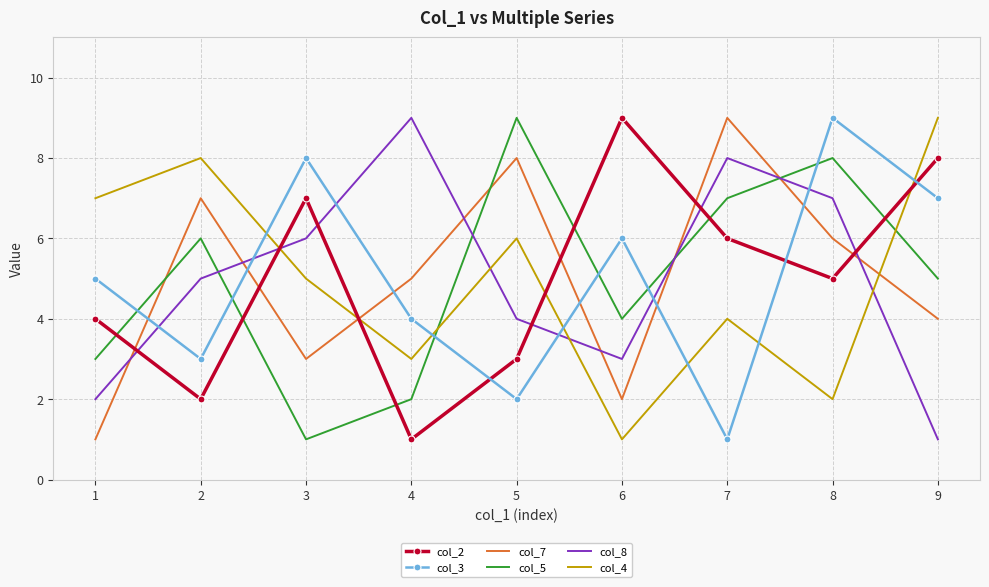

Between which two adjacent categories do col_4 and col_3 first intersect?

2 and 3